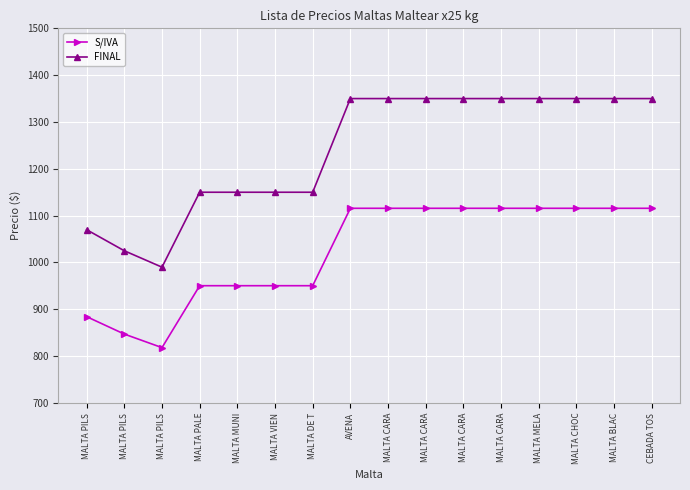

What is the maximum value for FINAL?

1350.0